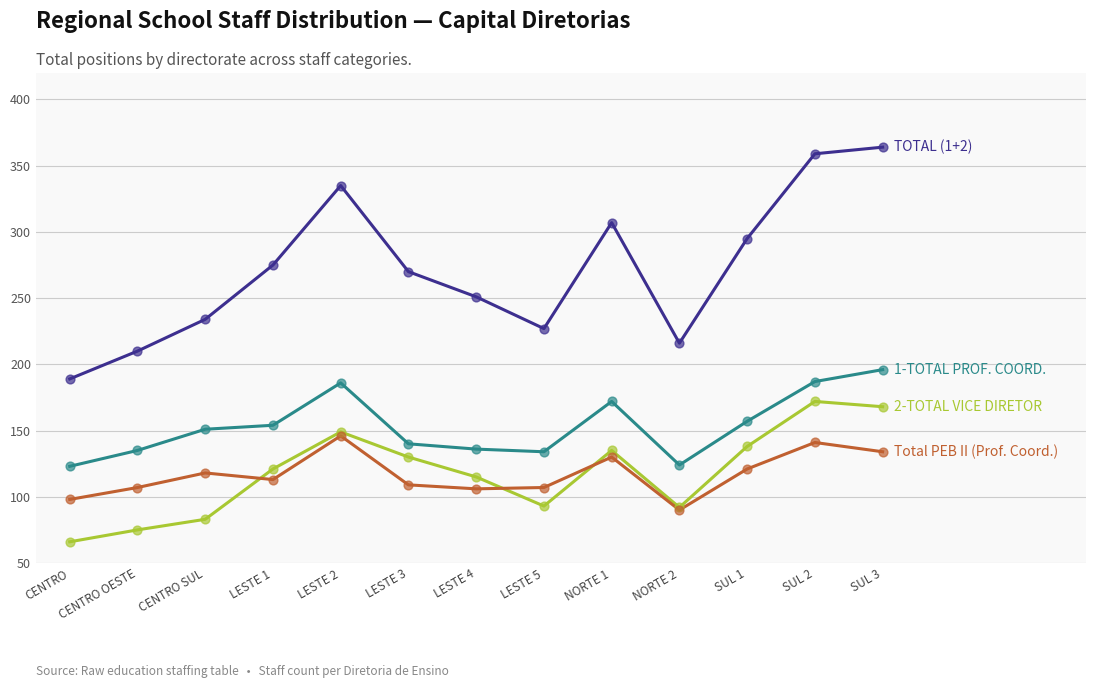

What is the total value across all series at SUL 1?

711